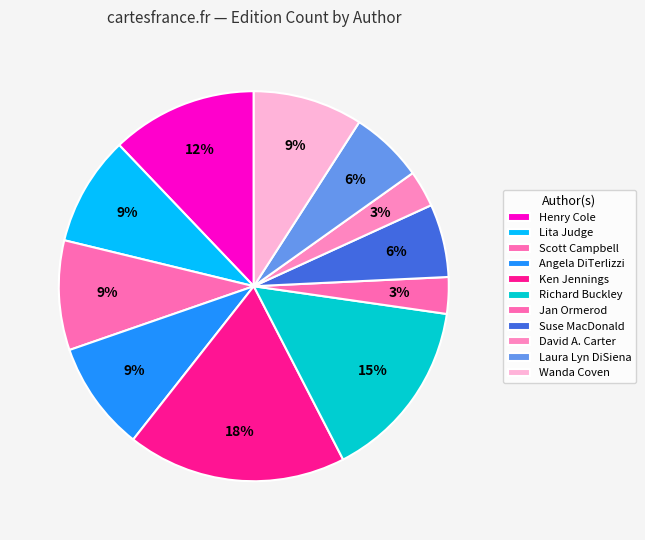

How many segments does this pie chart have?

11